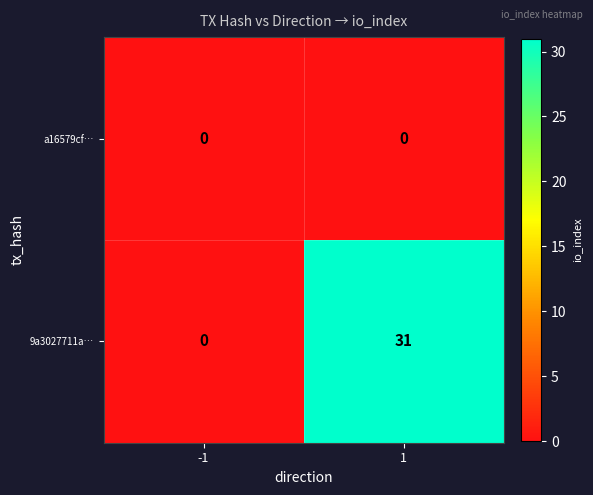

The value of 9a3027711a… at -1 is 20. True or false?

False